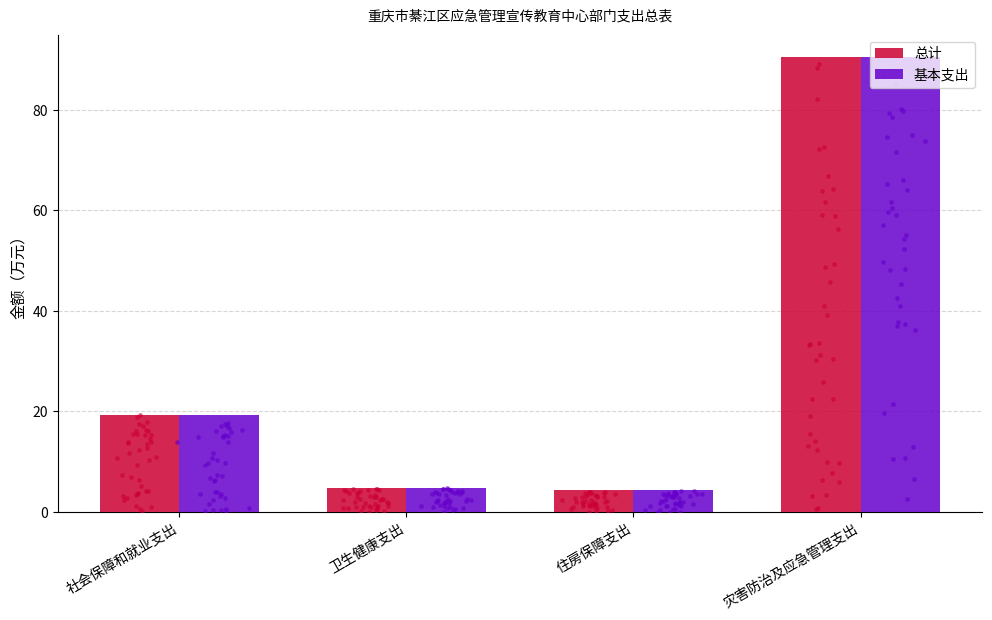

Which series reaches the minimum Y coordinate?

总计